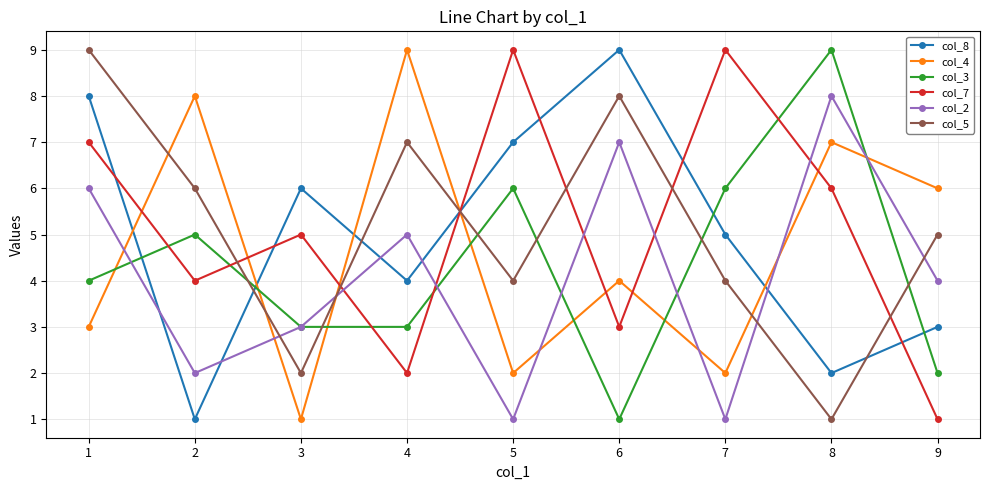

At how many categories does at least one series exceed 4?

9